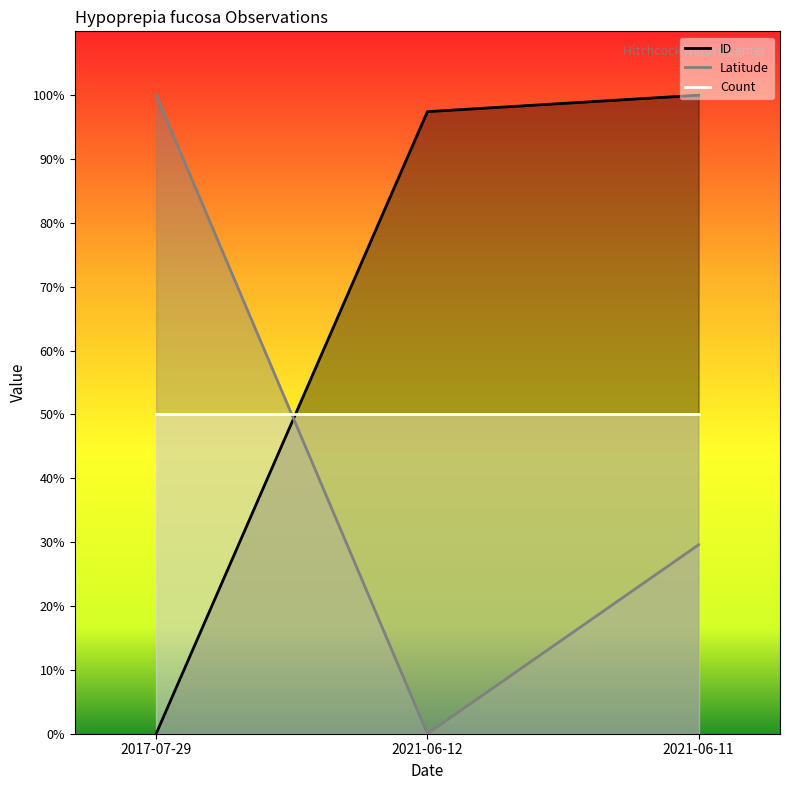

How many data points in ID are less than 97?

1